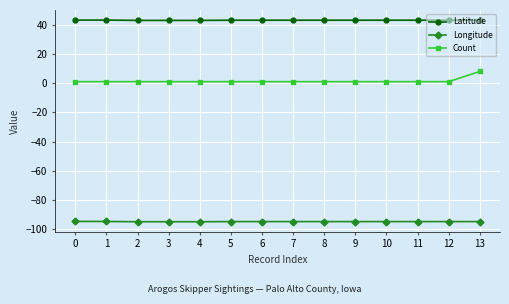

Is the value of Count at 9 greater than the value of Latitude at 2?

No